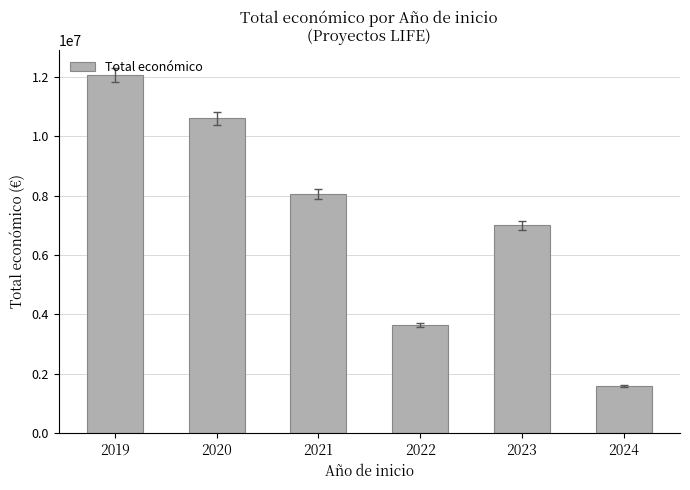

Which category has the highest value across all series?

2019